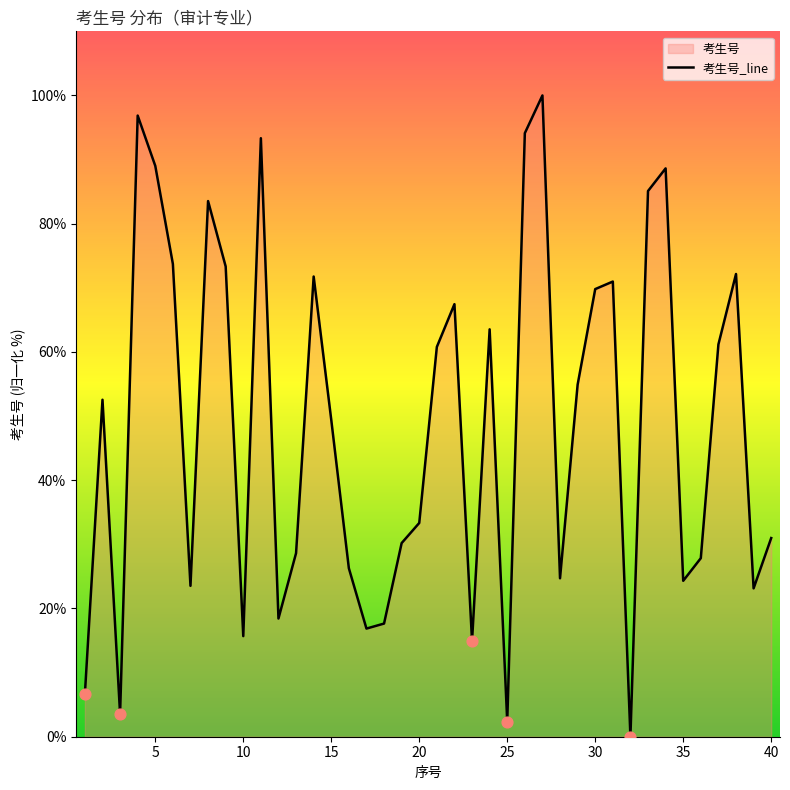

Is it true that the value at 20 is 33.3?

True